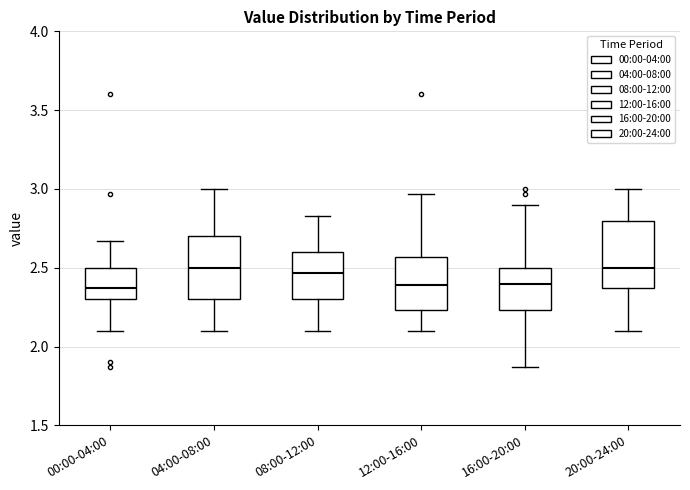

Where does the median line of the box for 00:00-04:00 sit on the y-axis? The values are not printed on the chart, so give them approximately, as read against the axis.

2.35